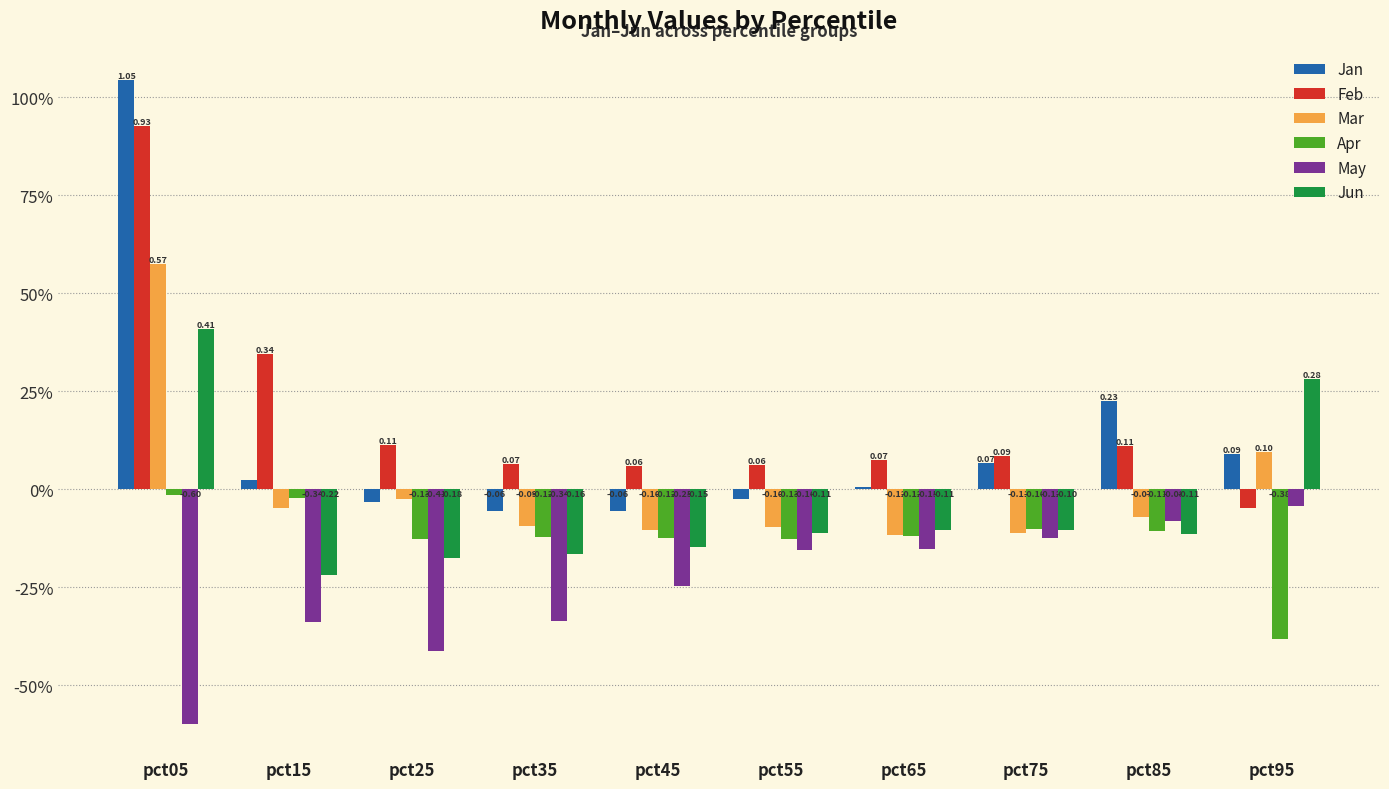

What are all the series names shown in the legend?

Jan, Feb, Mar, Apr, May, Jun